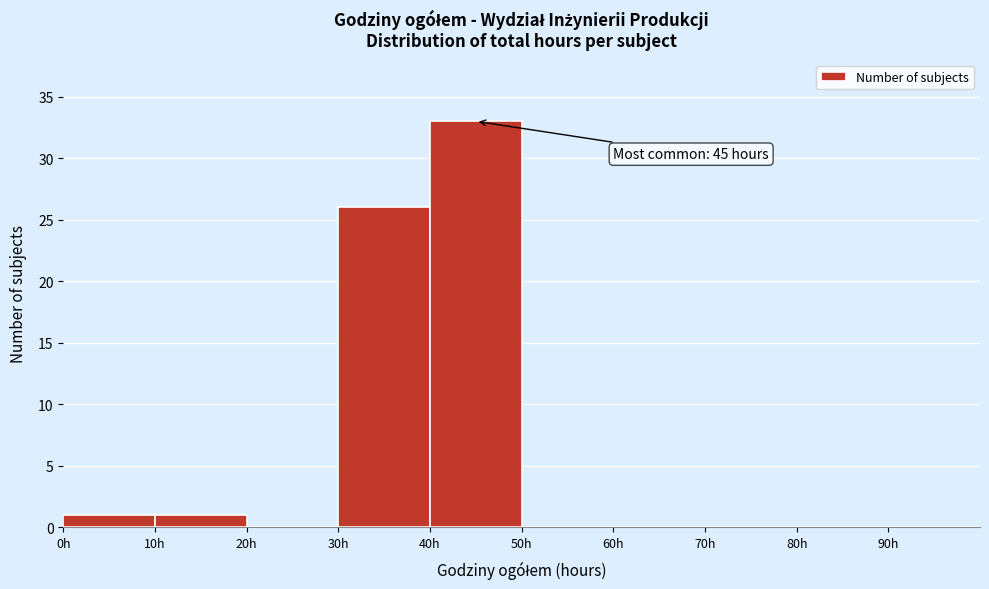

Over which range of the x-axis is the bar tallest?

40 to 50